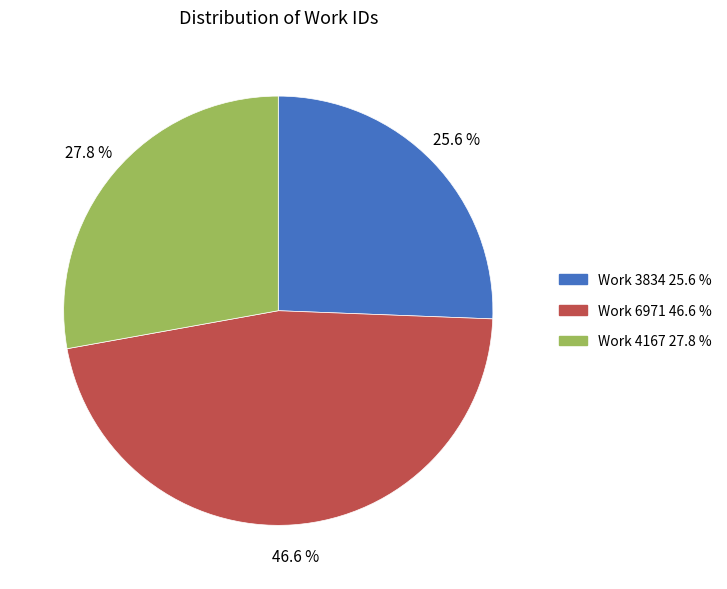

Count the number of slices in the pie.

3